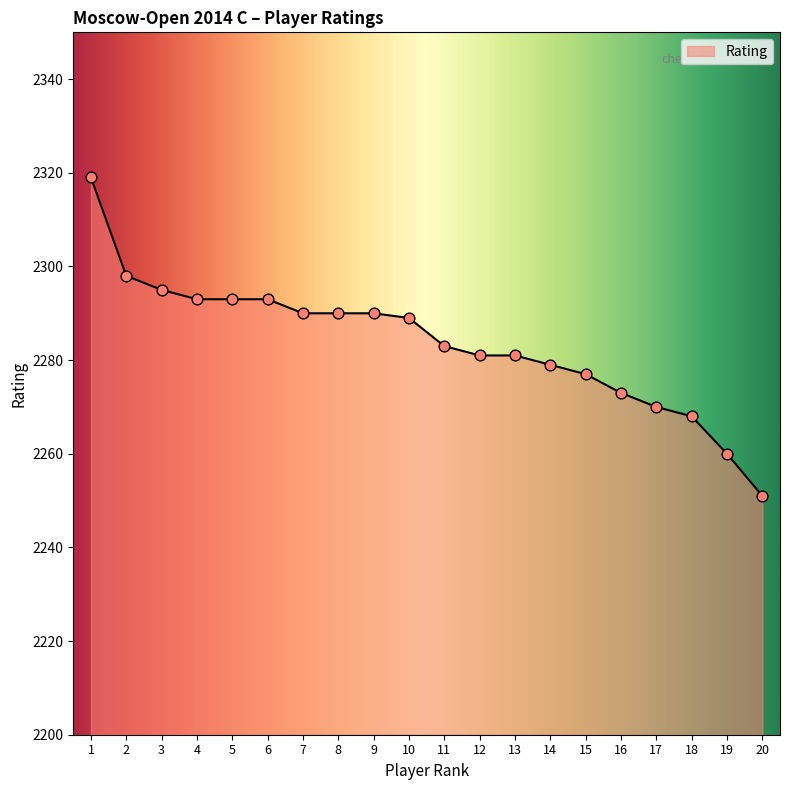

What is the ratio of the value at 5 to the value at 16?

1.0